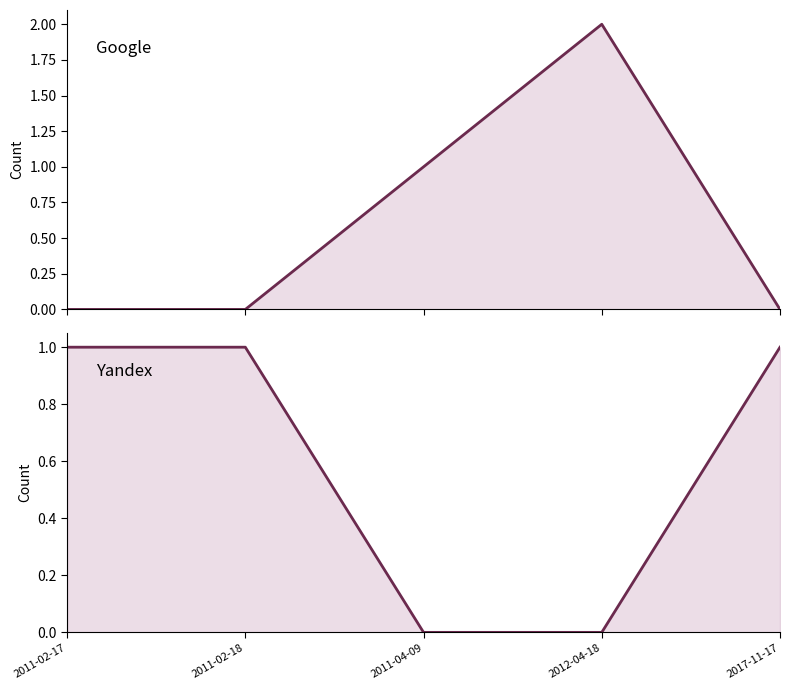

What is the difference between the maximum and minimum values in the Google series?

2